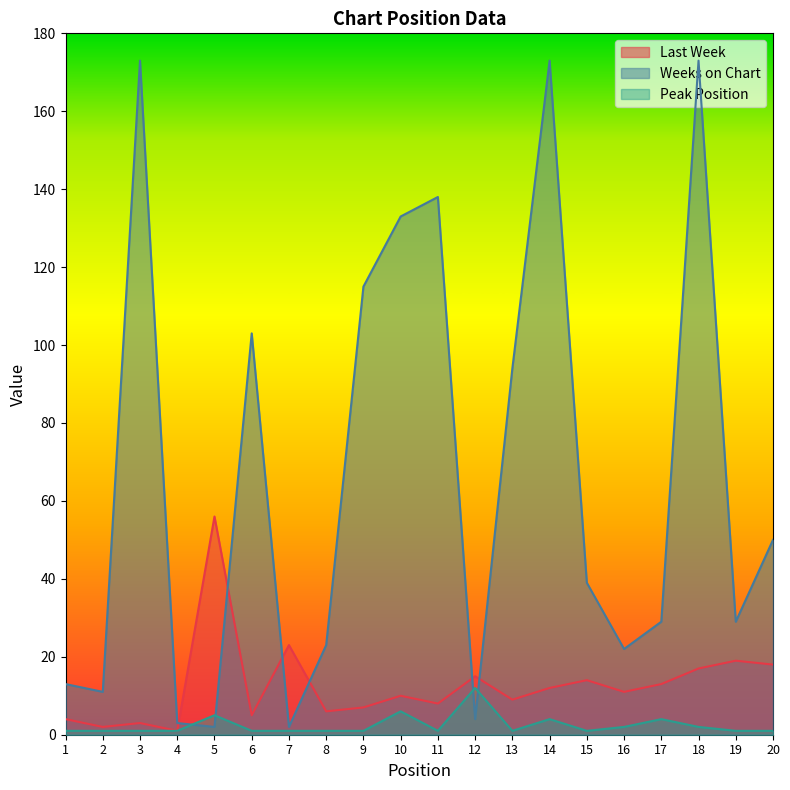

True or false: Weeks on Chart has more than 2 interior local peaks.

True